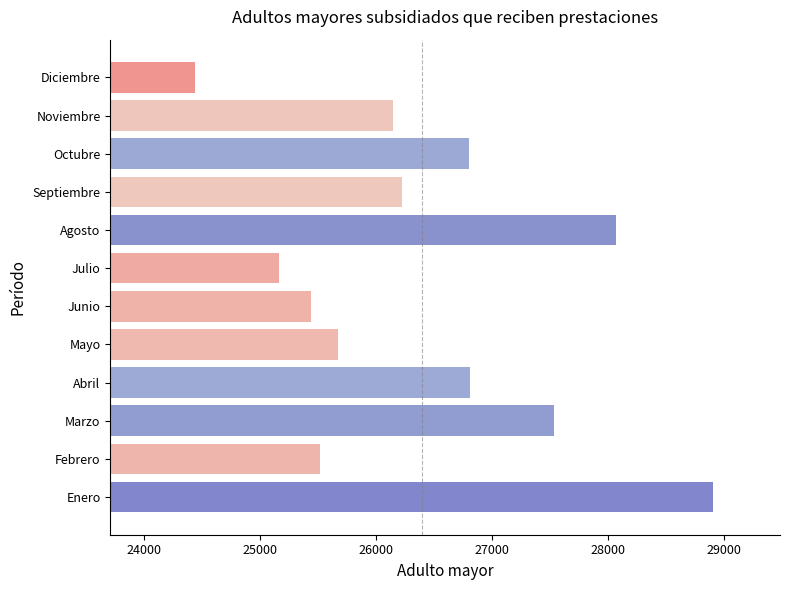

What is the approximate value at Abril, to the nearest 50?

26800